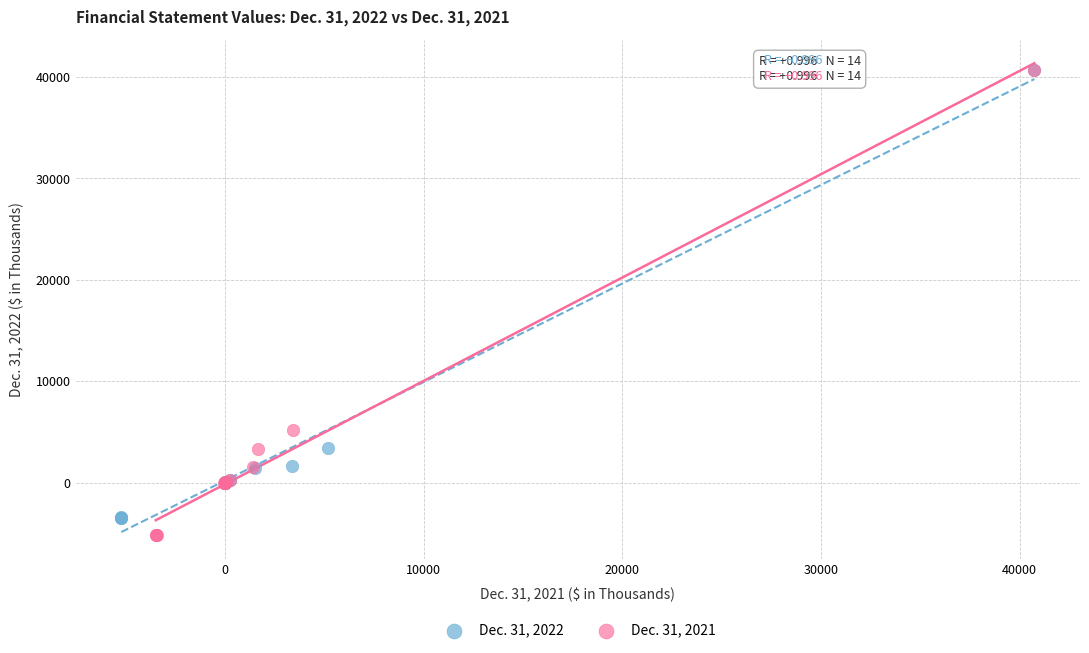

Which series has the widest spread of Y values?

Dec. 31, 2021